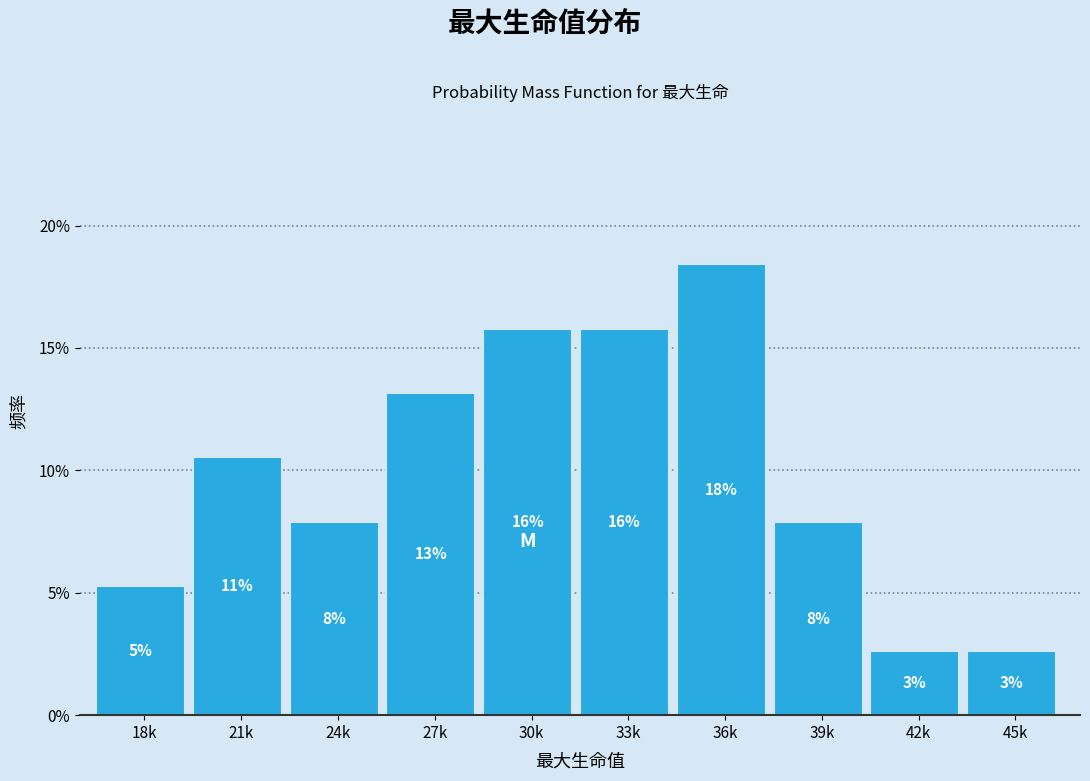

Are the bars horizontal?

No